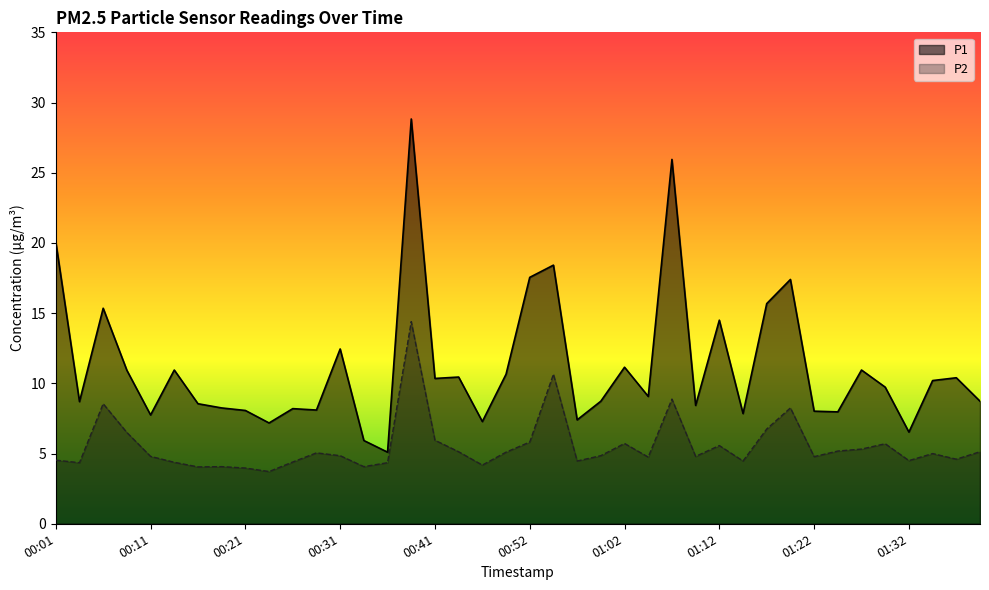

What position from the right is 01:37?

2